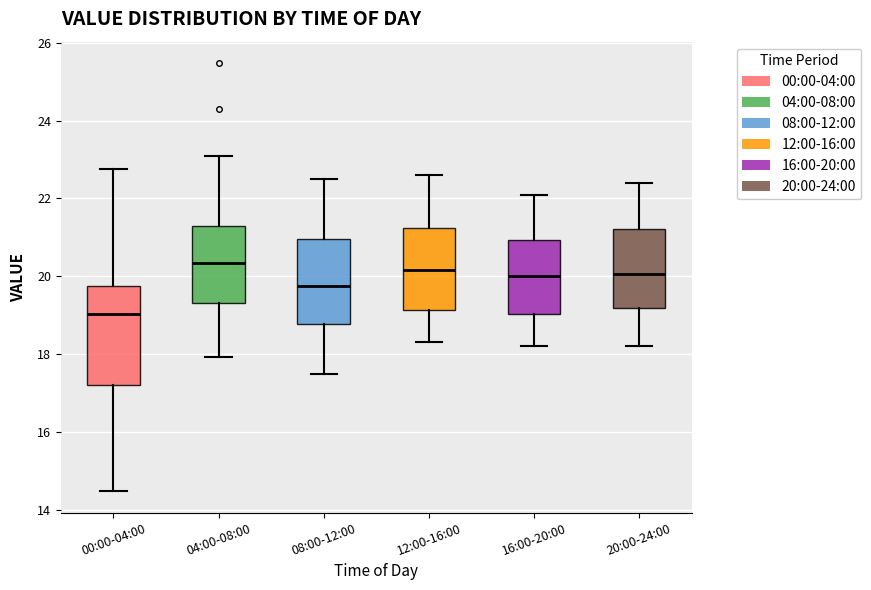

Which box is the tallest, from its lower edge to its upper edge?

00:00-04:00